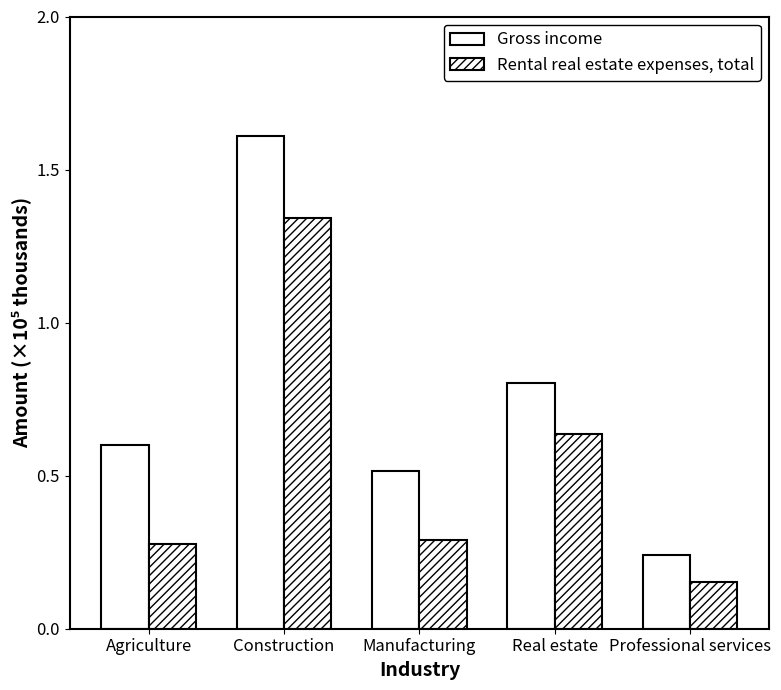

List the series in order of their peak value, lowest first.

Rental real estate expenses, total, Gross income